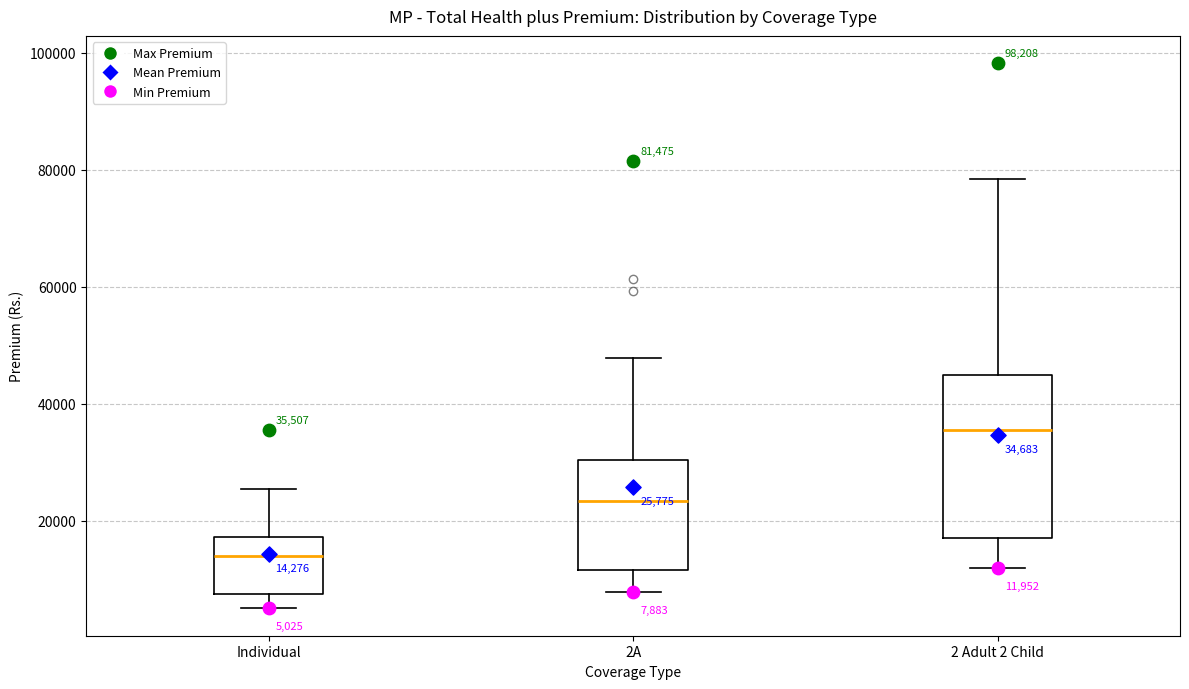

Which box's median line is the lowest?

Individual